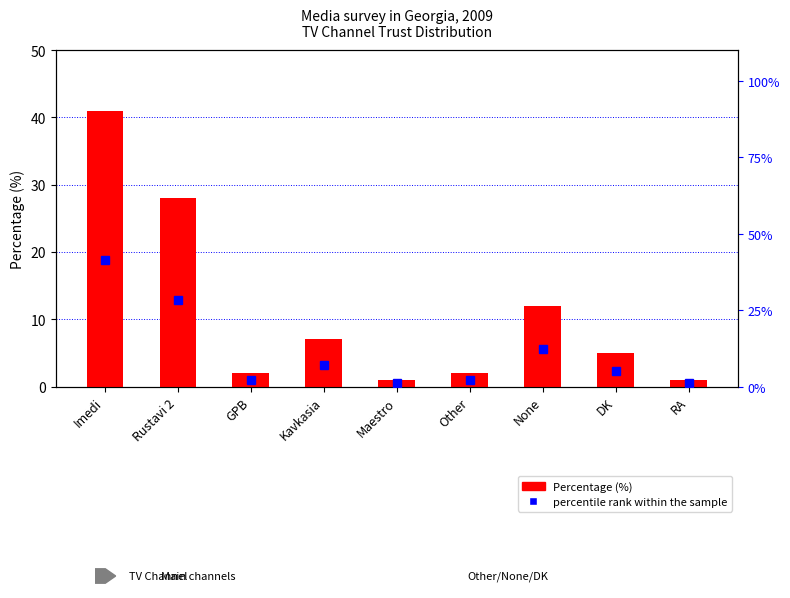

At how many categories does at least one series exceed 2?

7